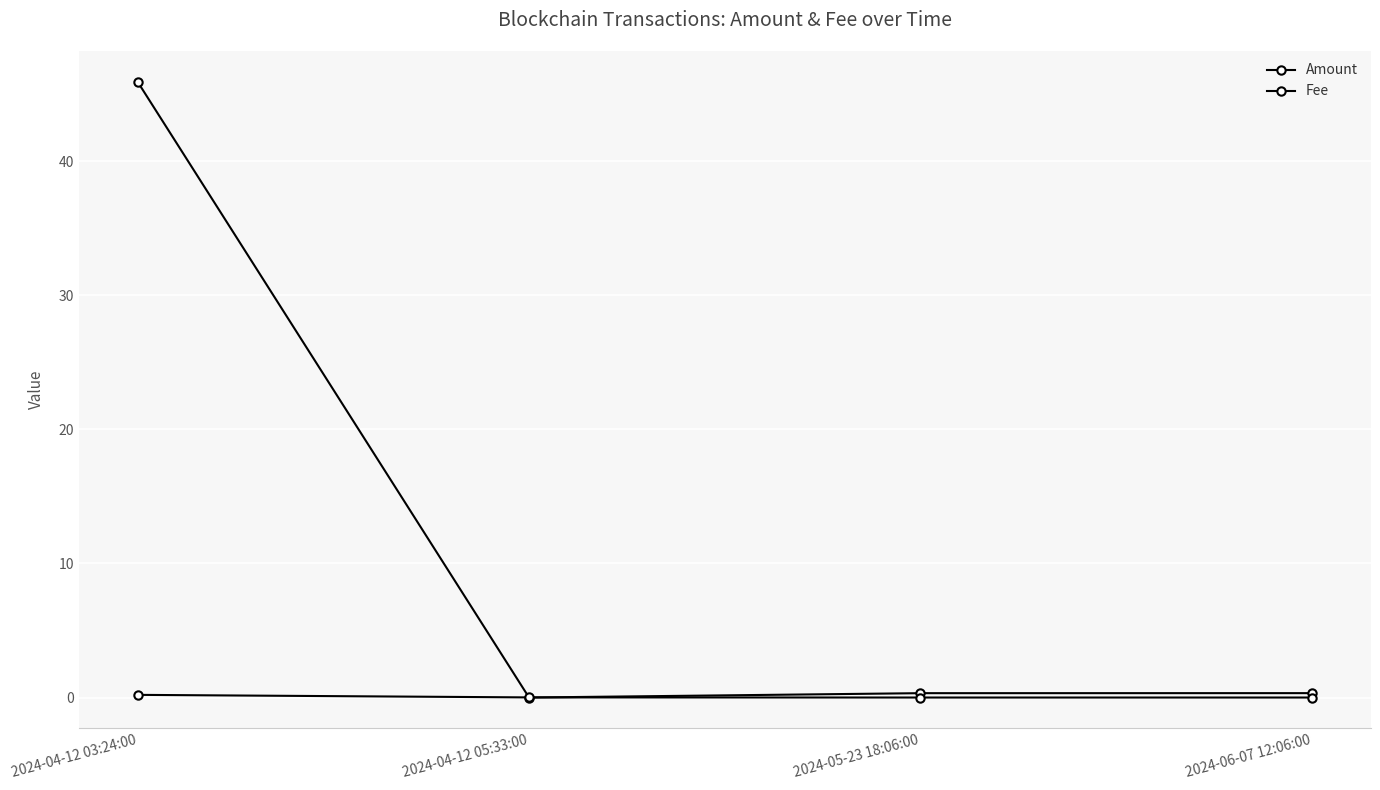

Which category has the lowest value in the Fee series?

2024-05-23 18:06:00